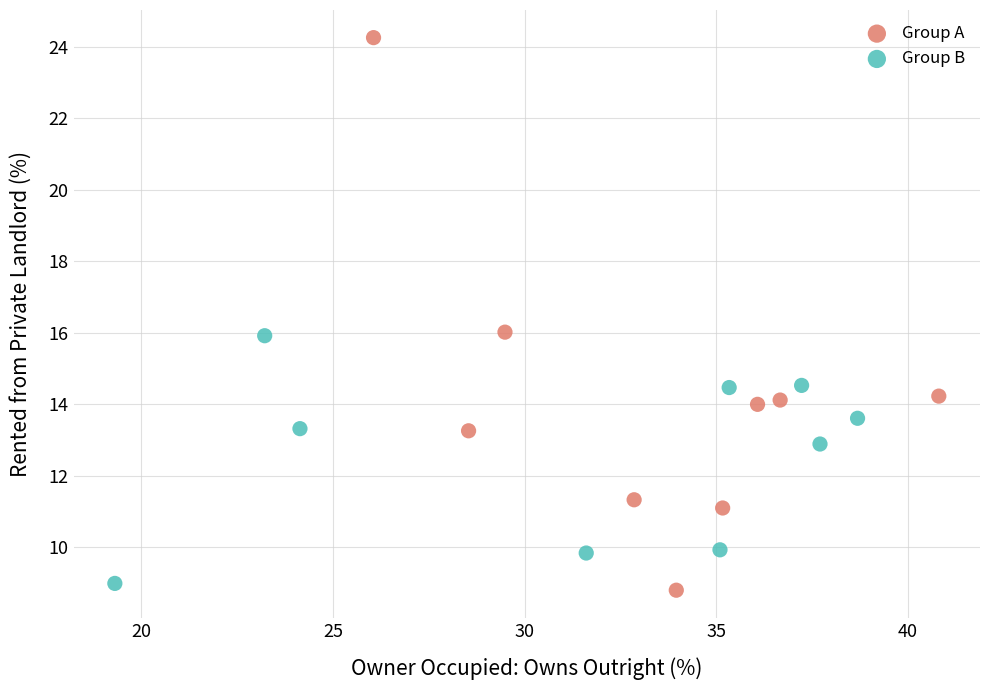

Which series reaches the maximum Y coordinate?

Group A